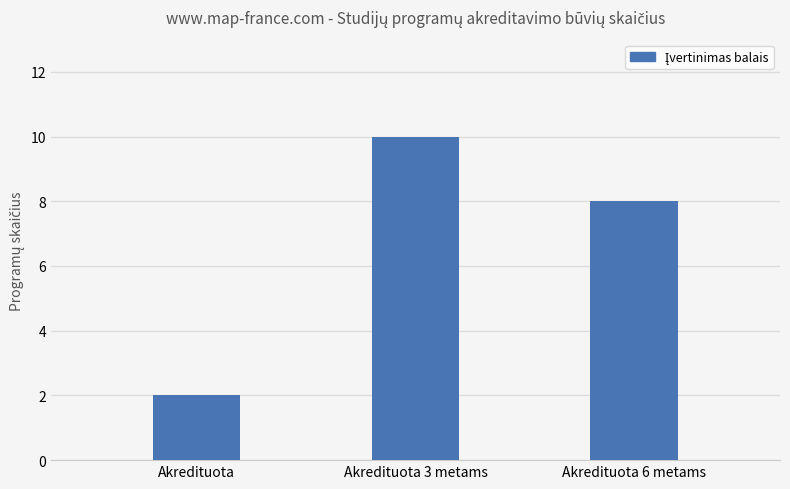

What position from the left is Akredituota 3 metams?

2